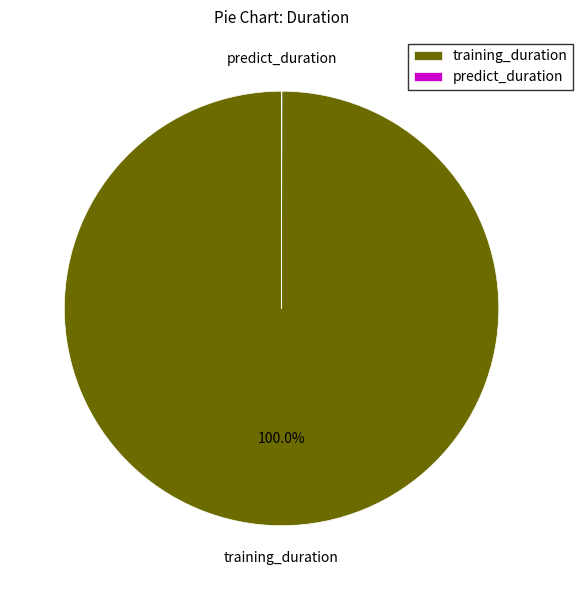

What percentage is the training_duration slice, to the nearest percent?

100%